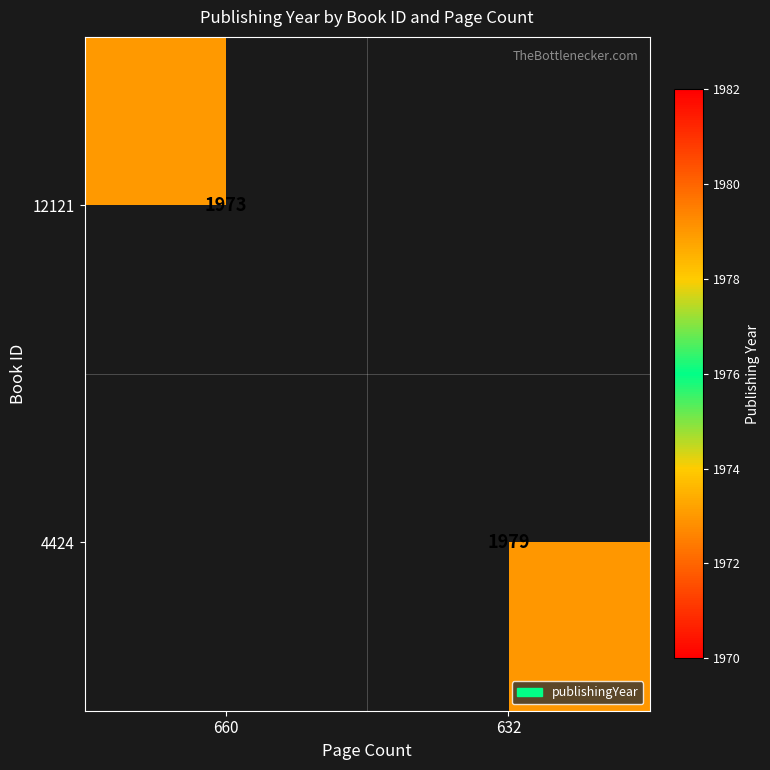

The value of 12121 at 660 is 2582. True or false?

False